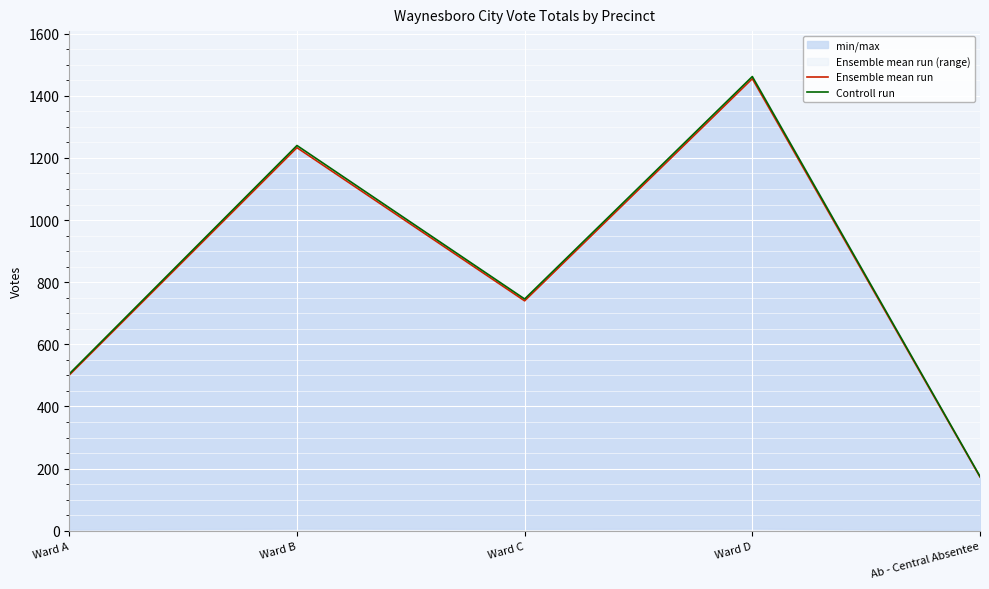

True or false: Controll run and Ensemble mean run intersect in this chart.

False